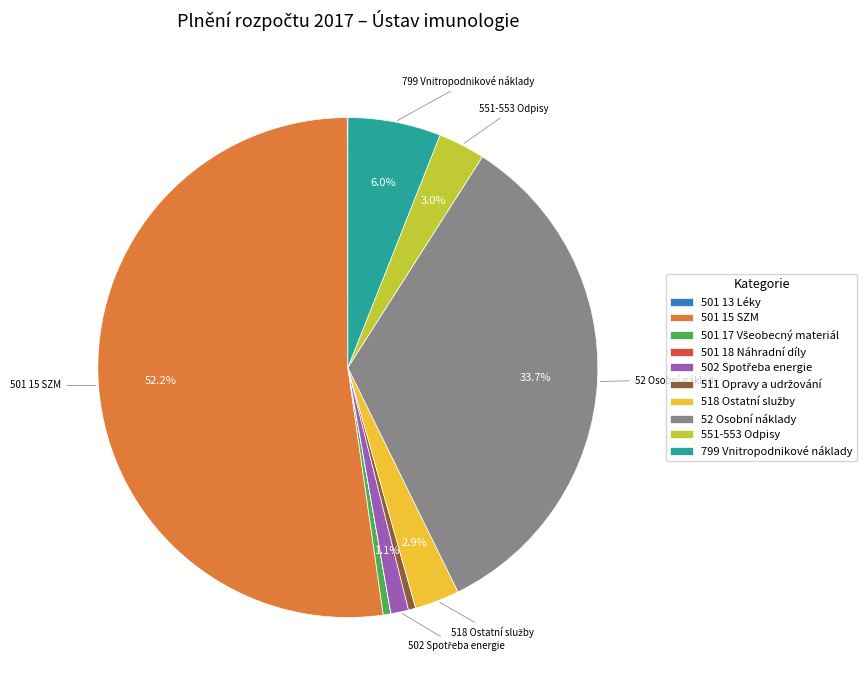

True or false: 52 Osobní náklady accounts for 34% of the total.

True